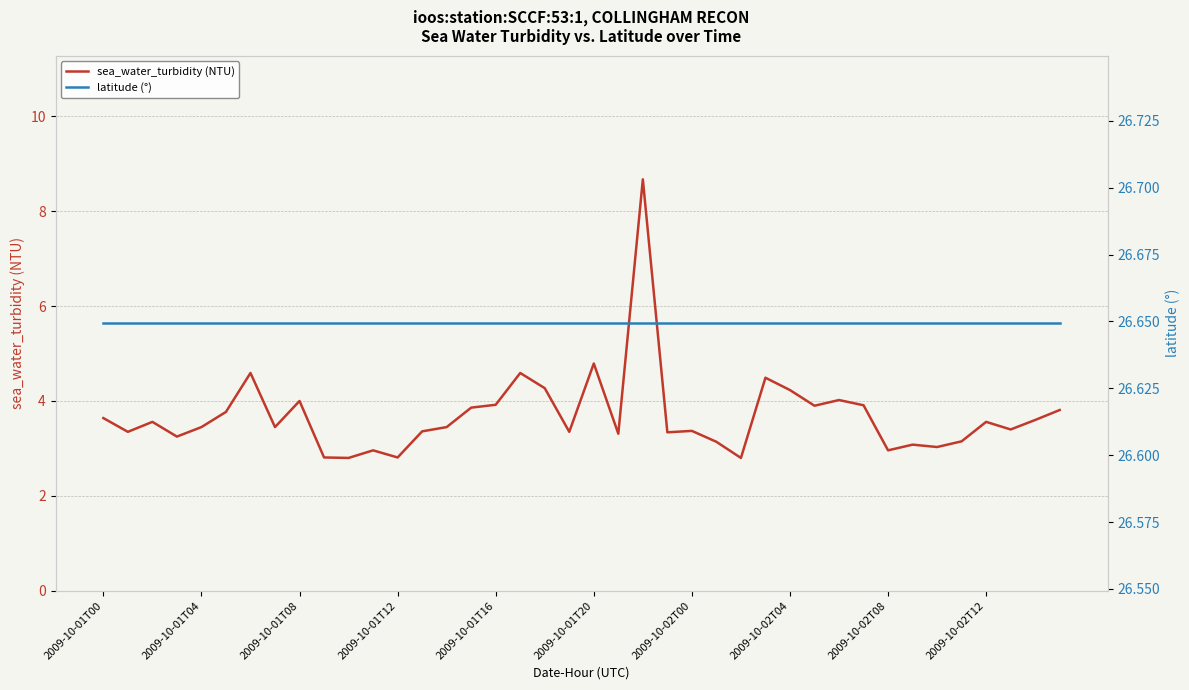

What are all the series names shown in the legend?

sea_water_turbidity (NTU), latitude (°)